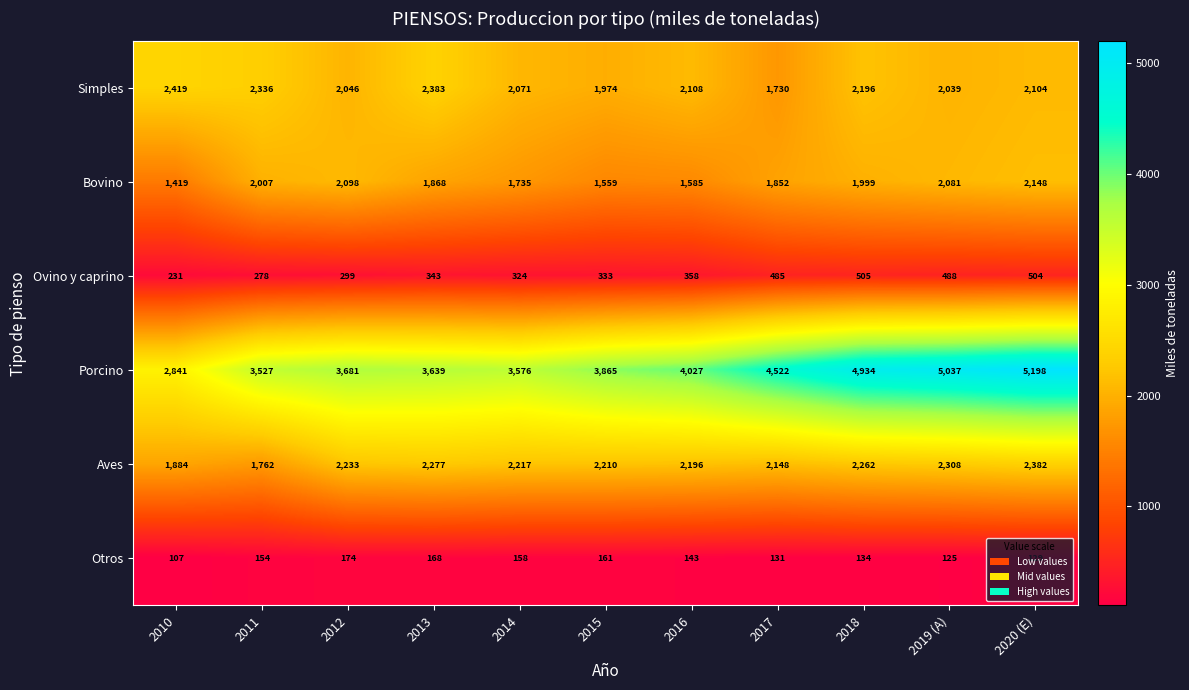

What is the difference between the Aves values at 2020 (E) and 2012?

149